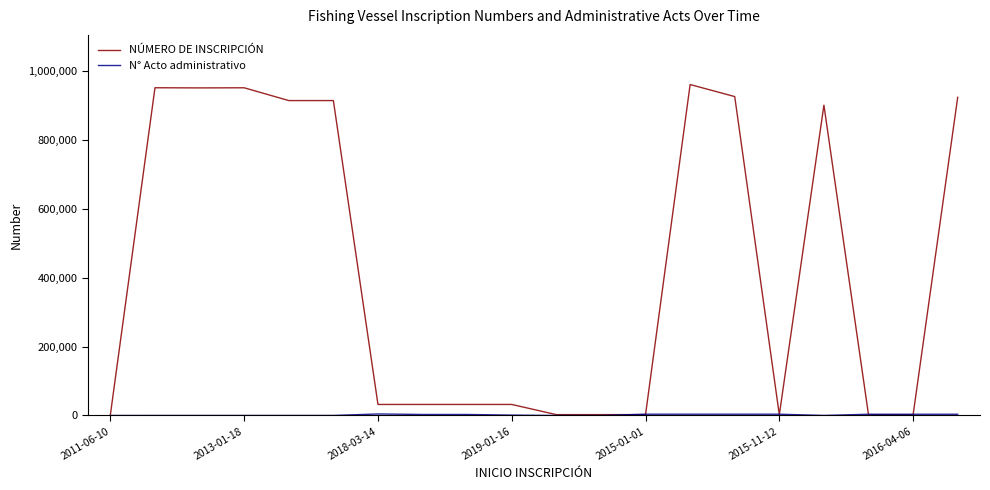

What is the greatest value displayed?

960348